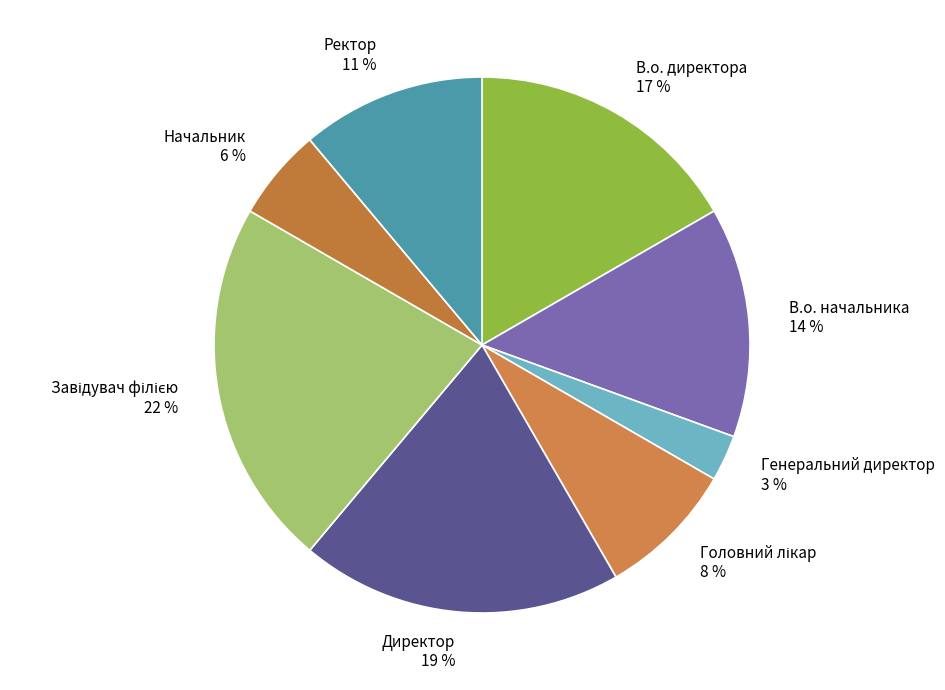

True or false: Директор accounts for 19% of the total.

True